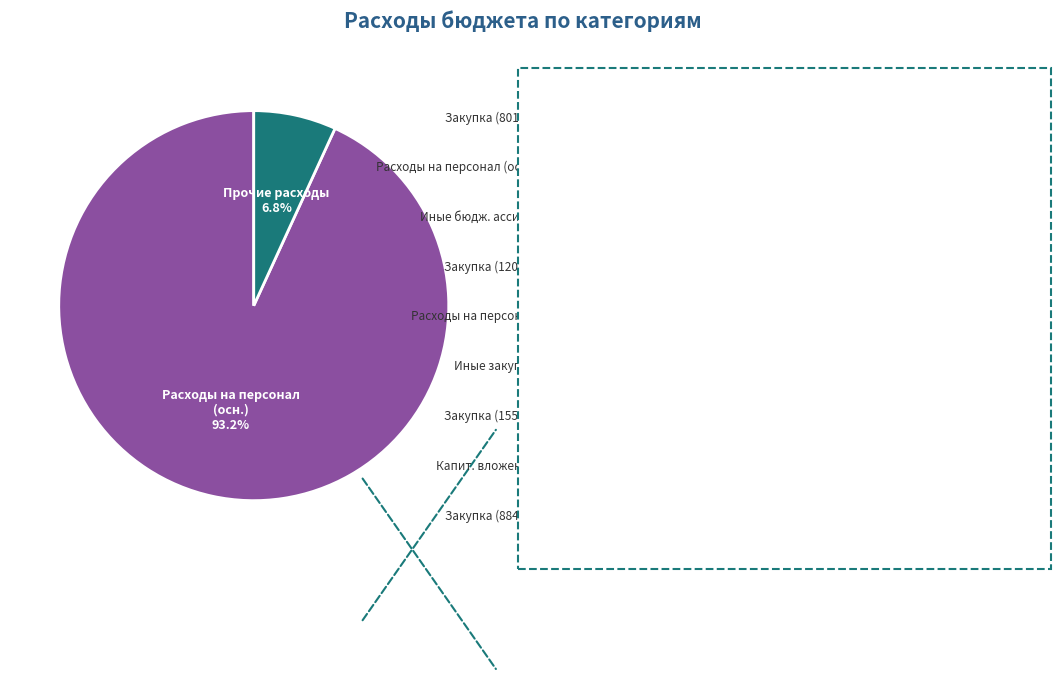

What portion of the pie excludes Капит. вложения?

100.0%